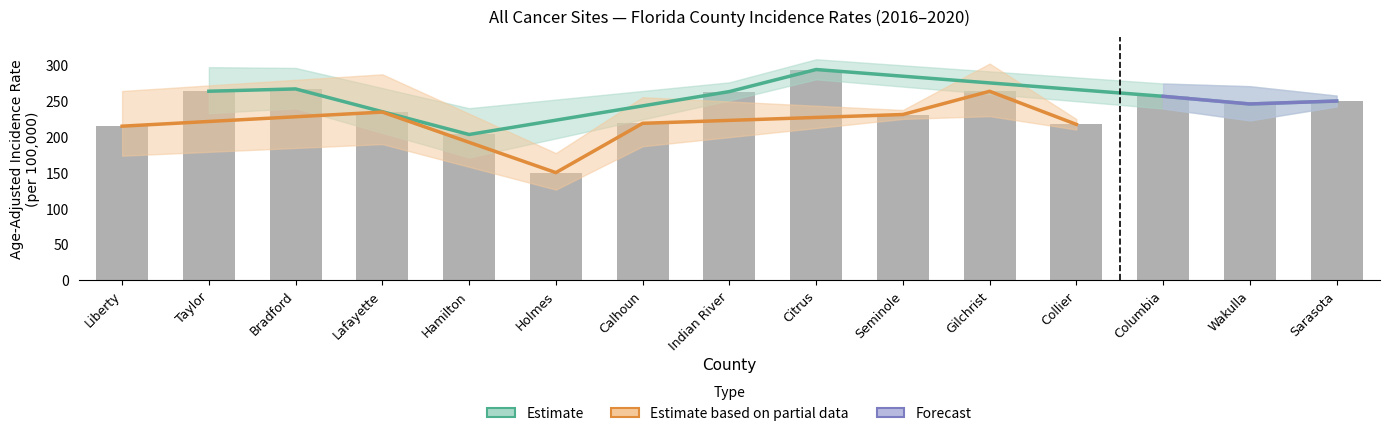

At which category does the chart reach its minimum across all series?

Holmes